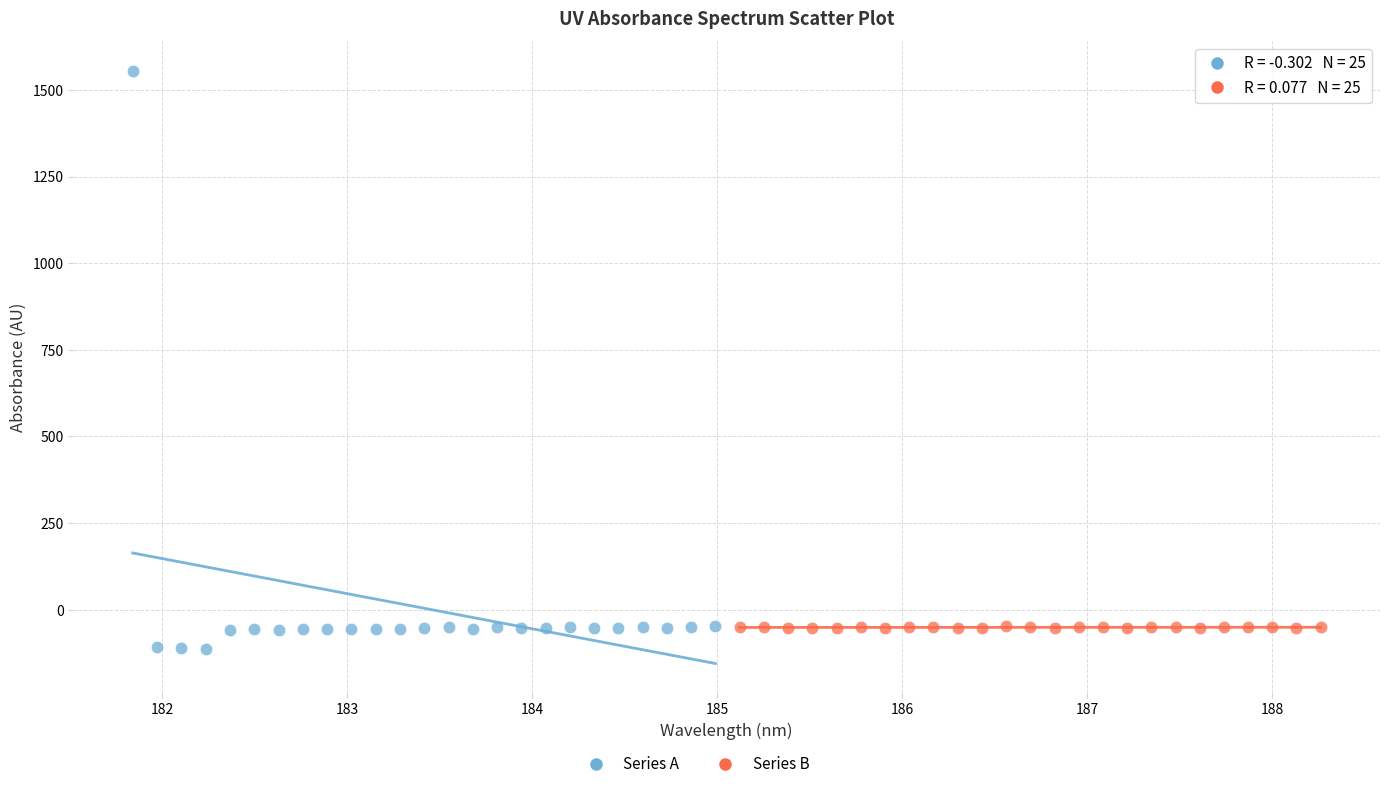

Which series contains the highest Y value?

Series A